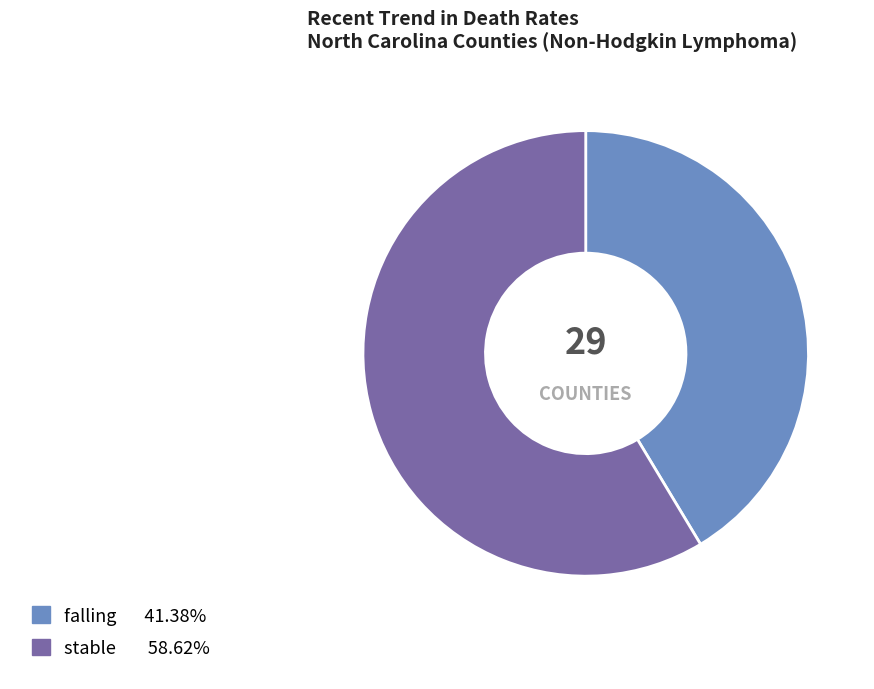

Is there any slice that represents more than half of the pie?

Yes